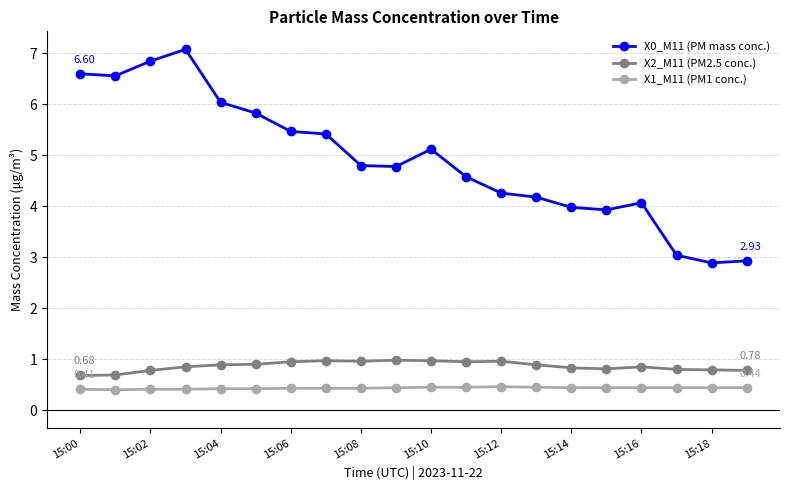

What is the average value of the X1_M11 (PM1 conc.) series?

0.4